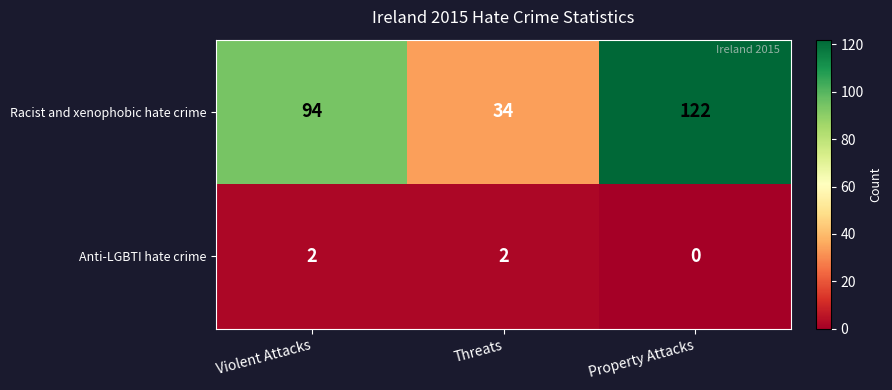

How many Racist and xenophobic hate crime values are between 34 and 122?

3